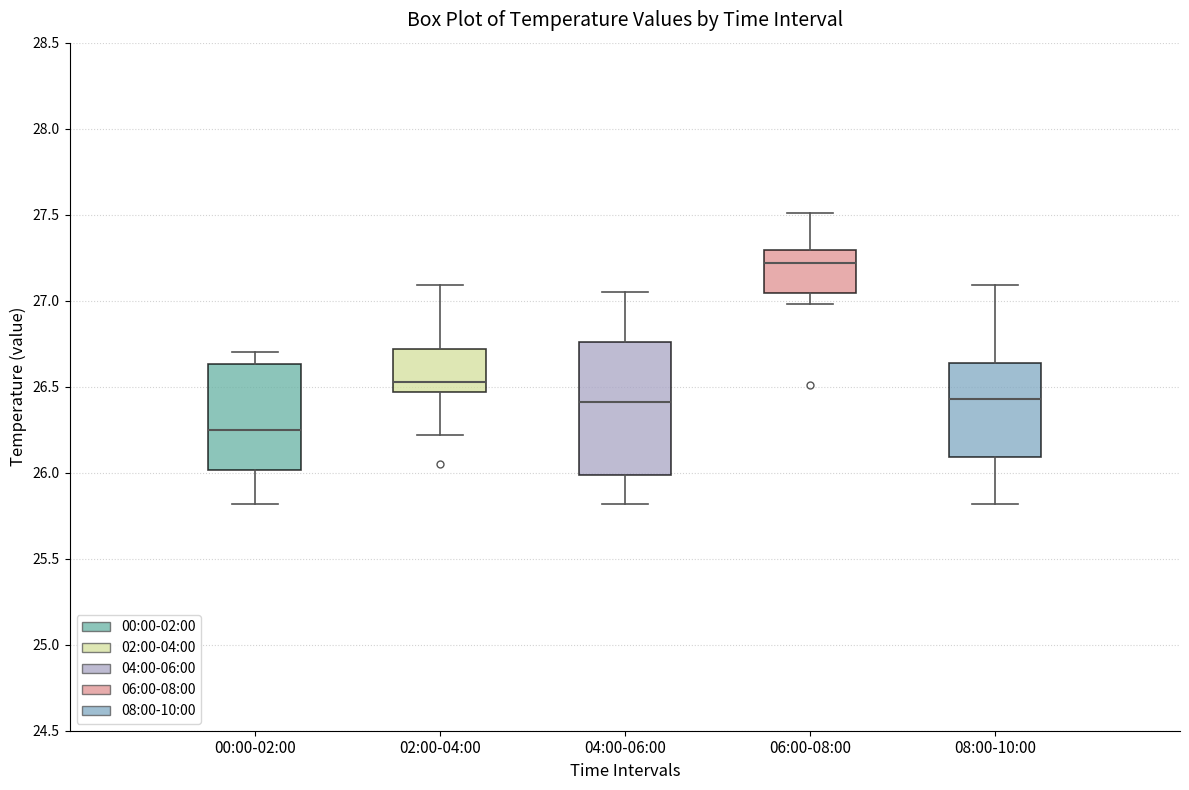

Reading left to right, read every box against the y-axis: the position of its median line, the range the box covers, and the ends of its whiskers. The values are not printed on the chart, so give them approximately, as read against the axis.

00:00-02:00: median 26.25, box 26.00 to 26.65, whiskers 25.80 to 26.70
02:00-04:00: median 26.55, box 26.45 to 26.70, whiskers 26.20 to 27.10
04:00-06:00: median 26.40, box 26.00 to 26.75, whiskers 25.80 to 27.05
06:00-08:00: median 27.20, box 27.05 to 27.30, whiskers 27.00 to 27.50
08:00-10:00: median 26.45, box 26.10 to 26.65, whiskers 25.80 to 27.10